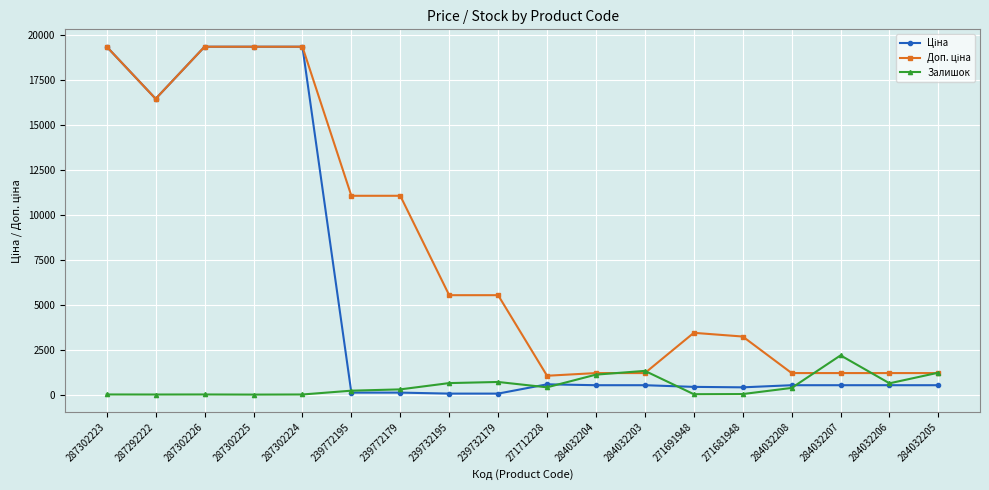

What is the maximum value shown in the chart?

19343.1